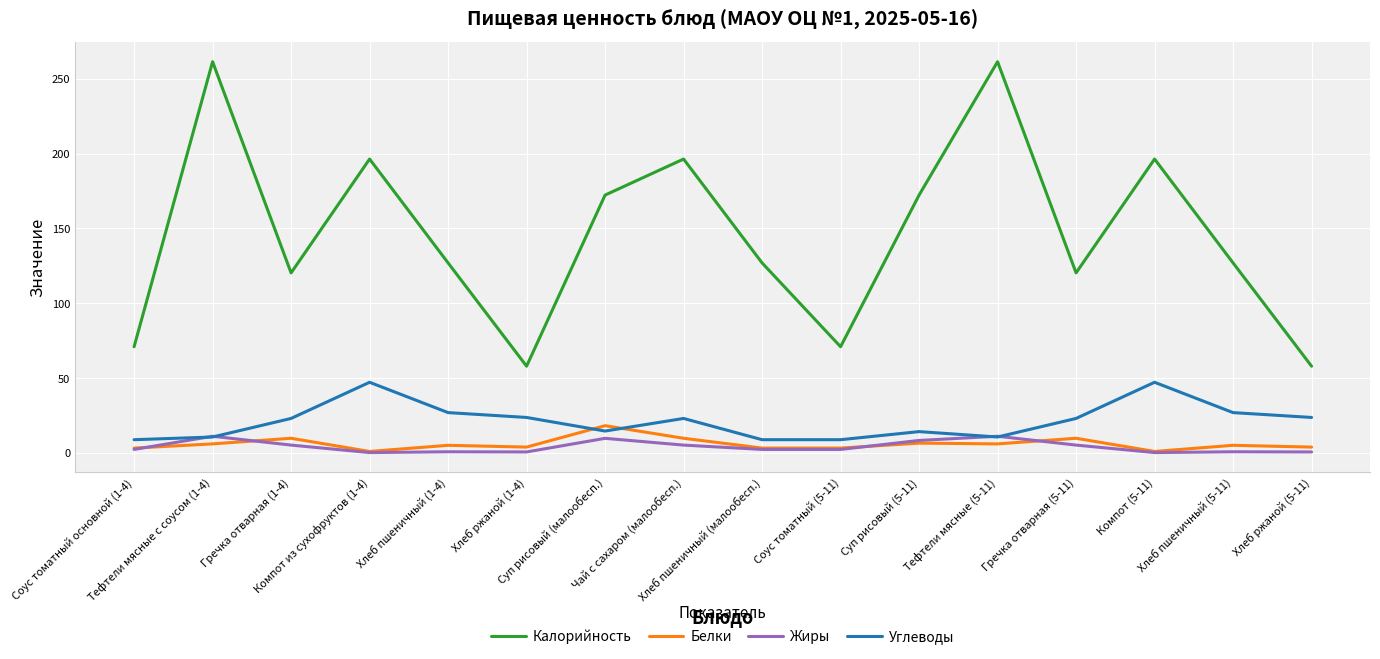

What is the sum of all Углеводы values?

342.4